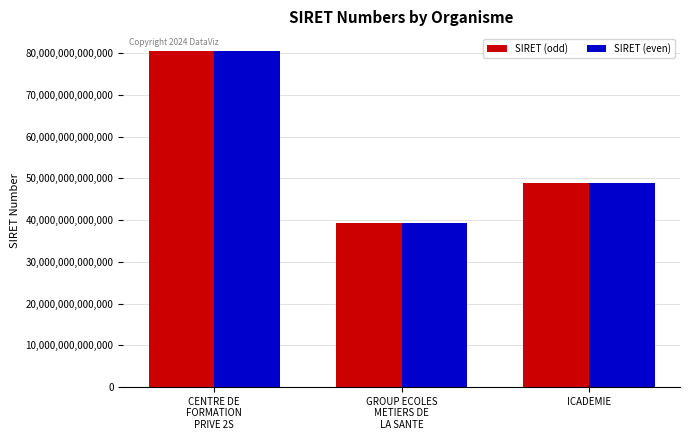

How many bars are there in each group?

2